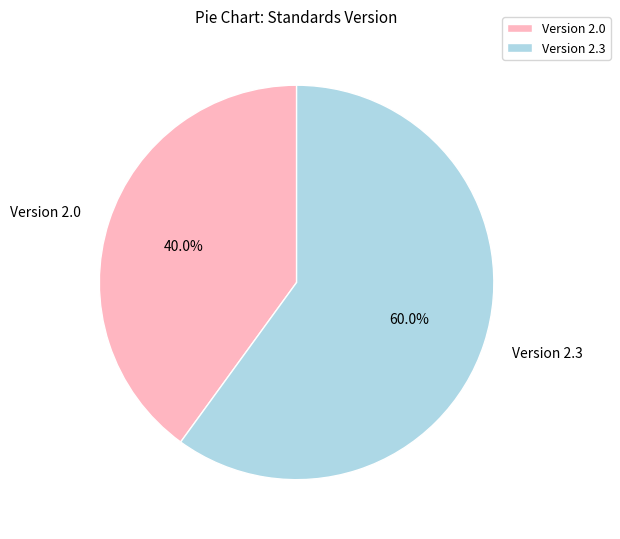

Is there a majority slice in this chart?

Yes